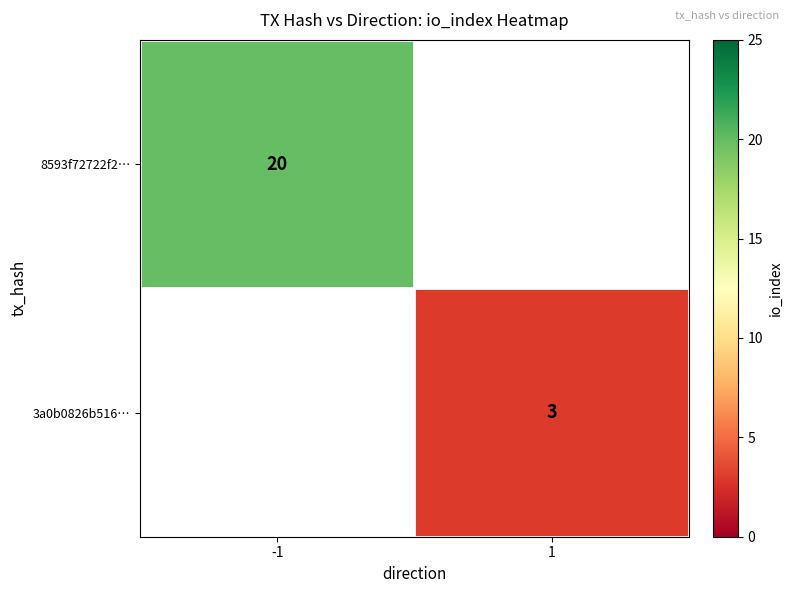

The 3a0b0826b516… series shows 1 at 1. True or false?

False